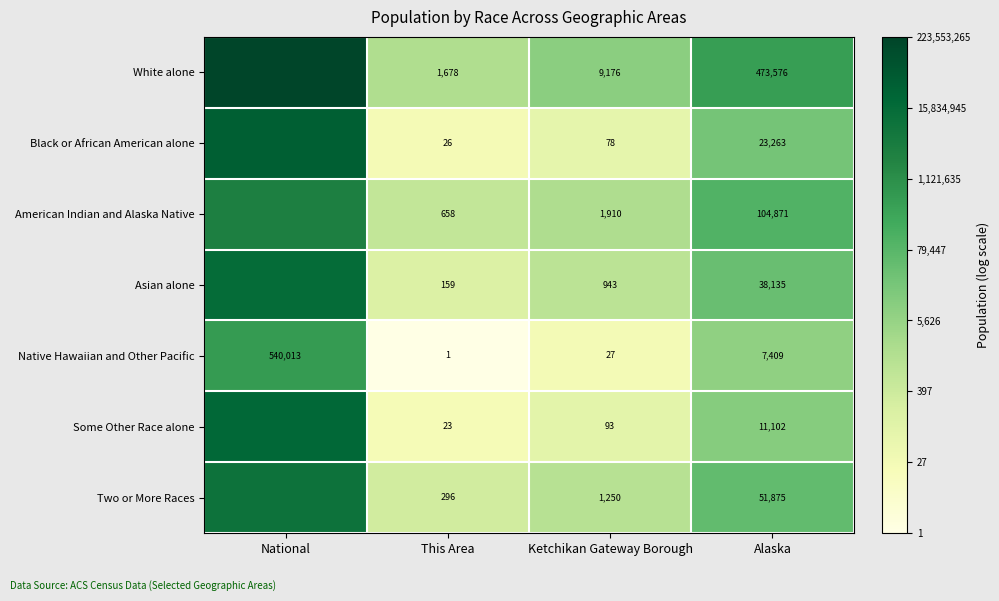

Which series changed the most between This Area and Ketchikan Gateway Borough?

White alone